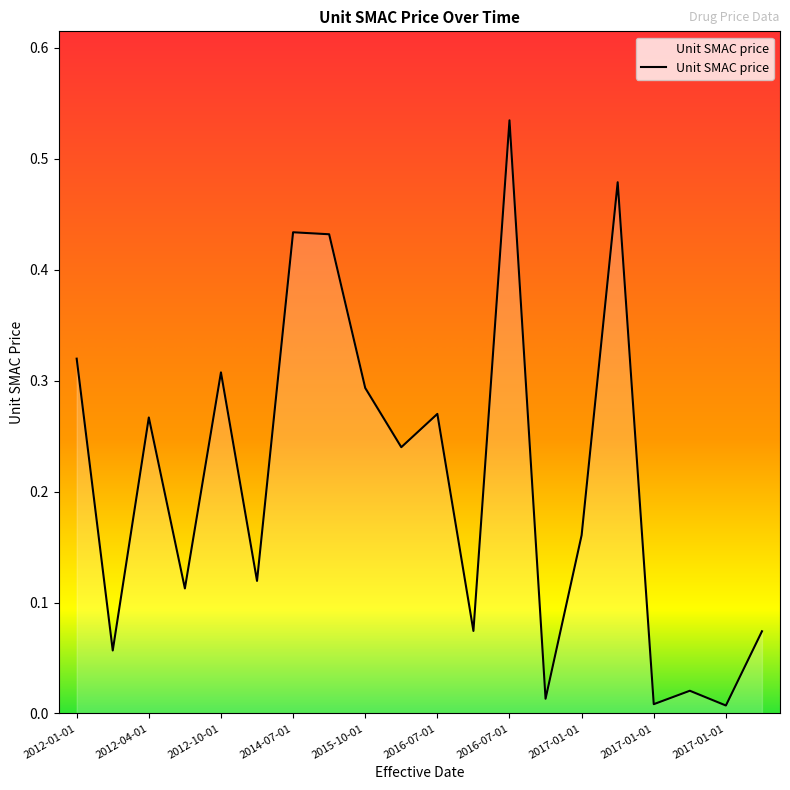

How many lines are shown in the chart?

1